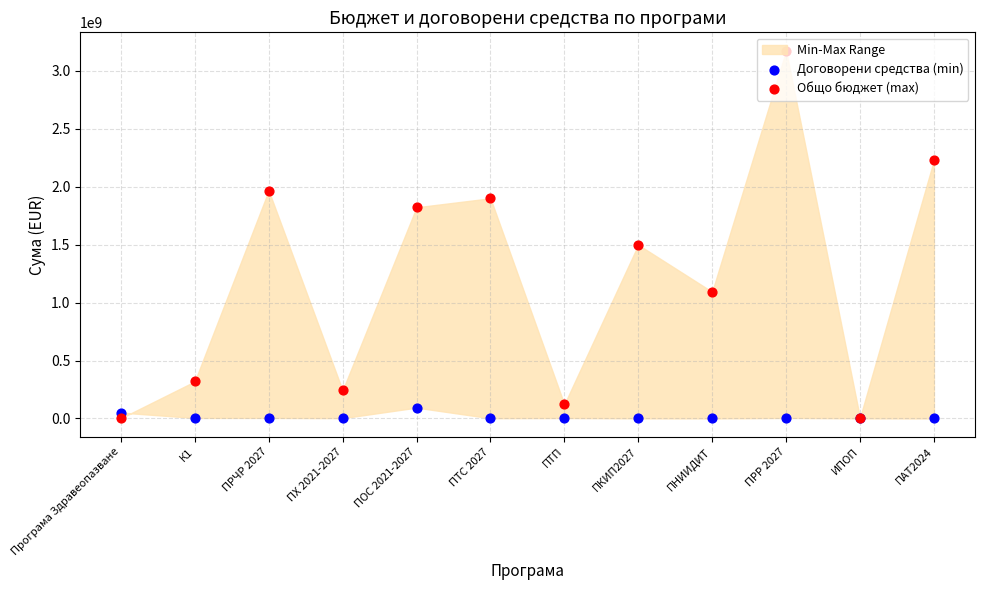

Which series contains the highest Y value?

Общо бюджет (max)